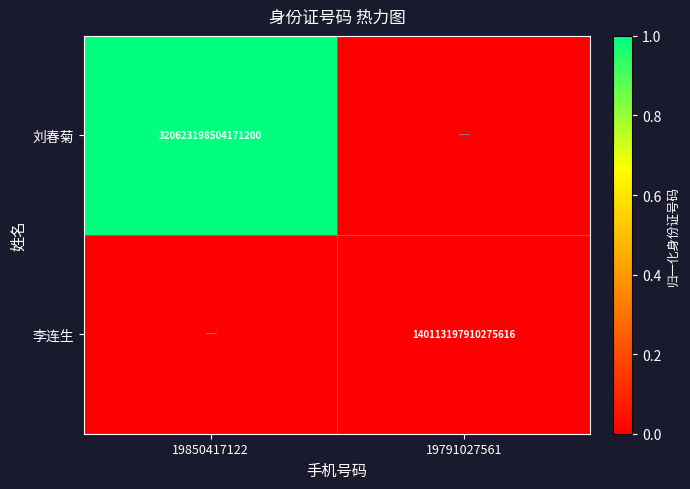

What is the total value across all series at 19850417122?

1